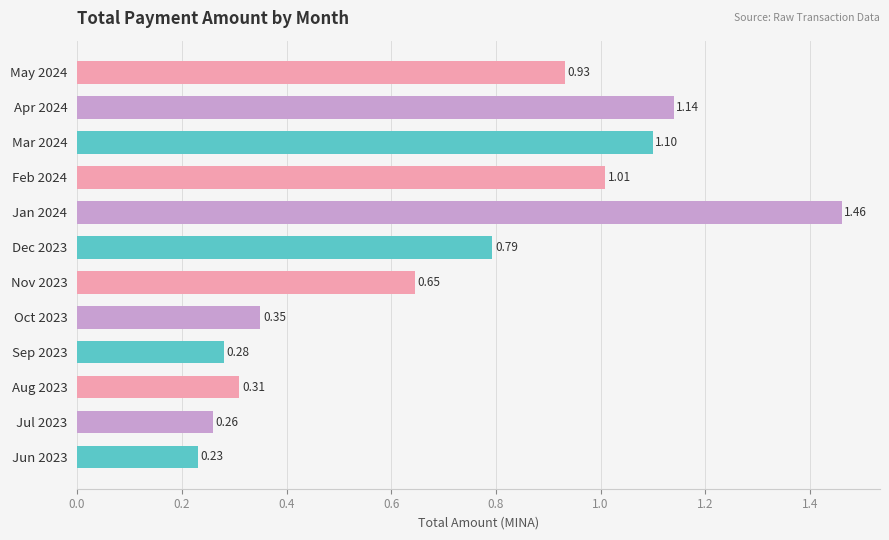

How many bars are there in total?

12